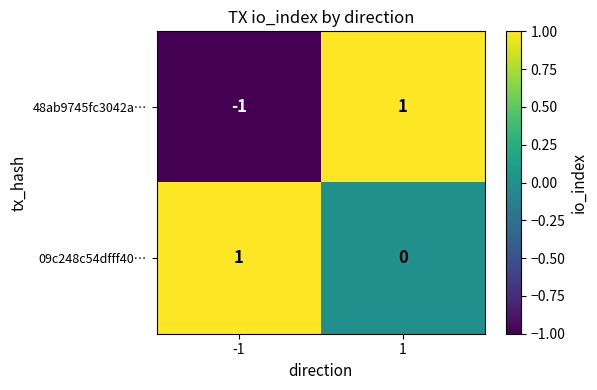

The value of 09c248c54dfff40… at -1 is 1. True or false?

True